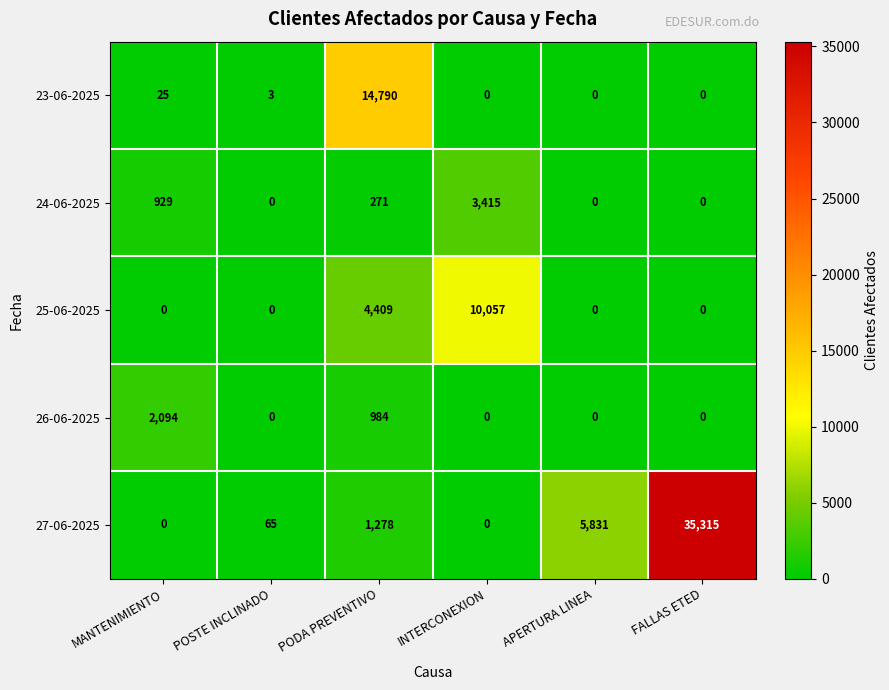

At which label does 27-06-2025 reach its peak?

FALLAS ETED